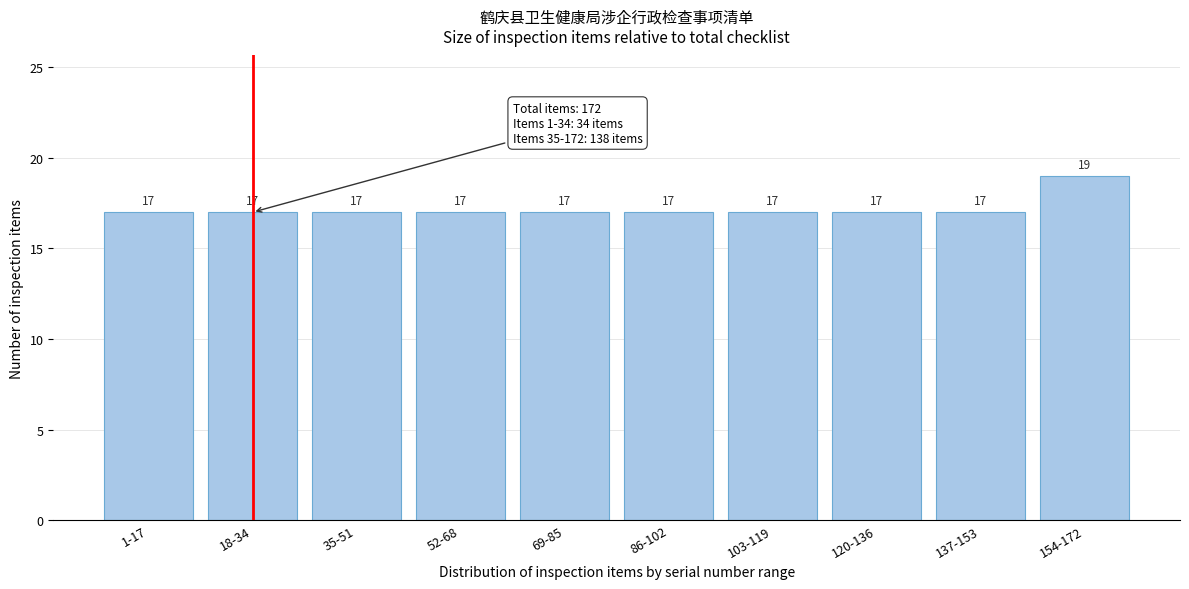

Reading left to right, list all the values displayed in this chart.

17	17	17	17	17	17	17	17	17	19